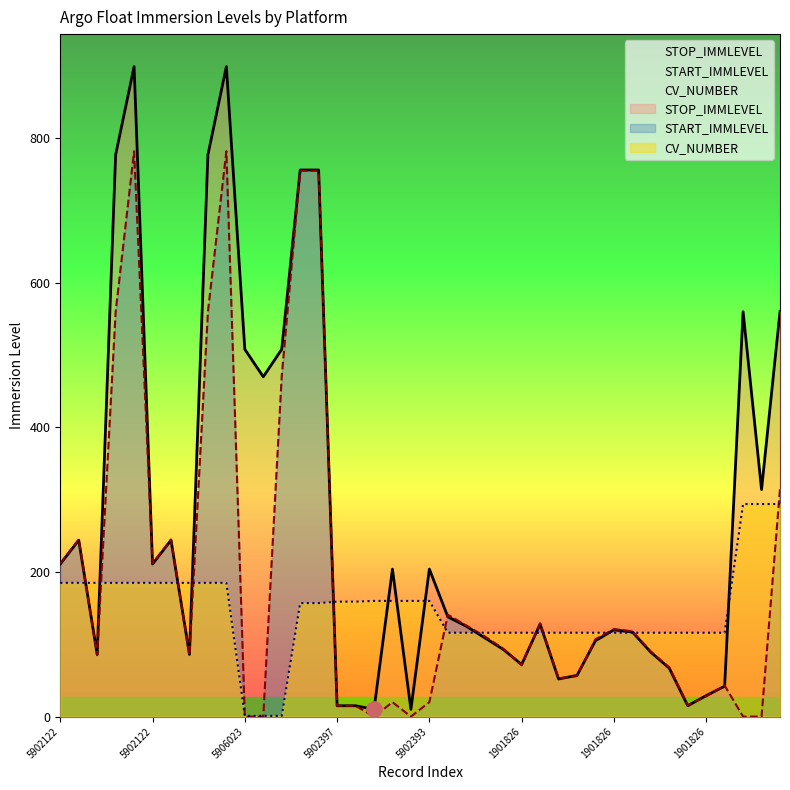

Which series has the widest spread of Y values?

STOP_IMMLEVEL